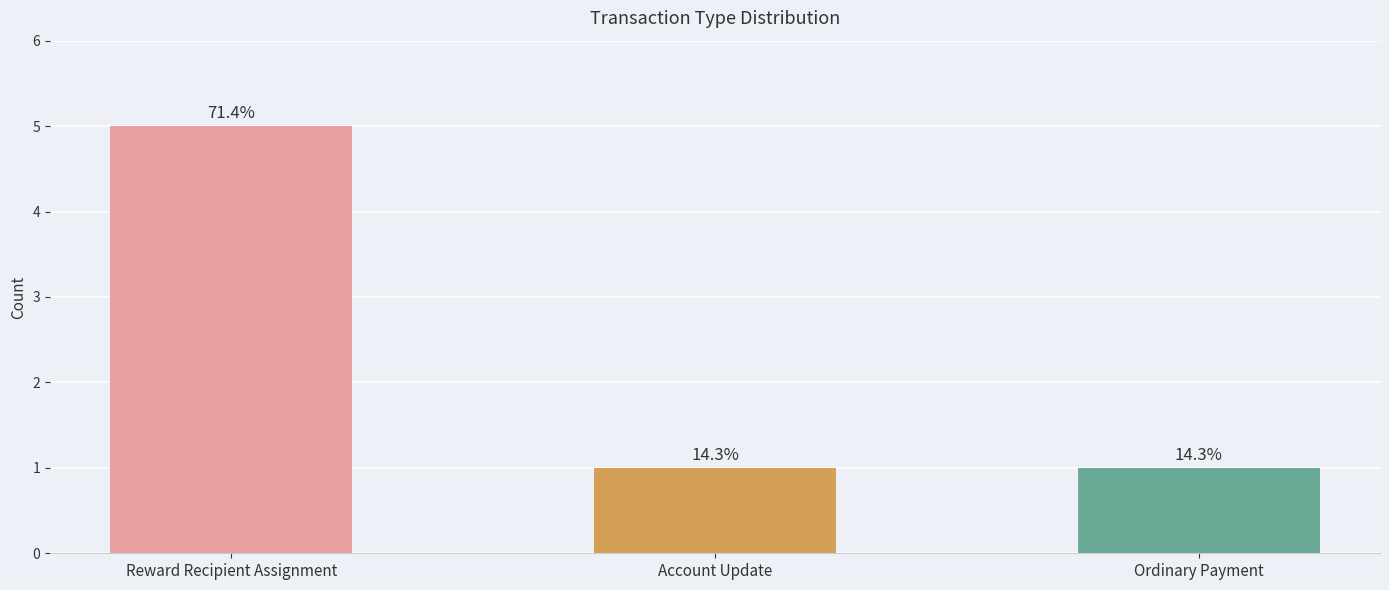

What is the minimum value shown in the chart?

1